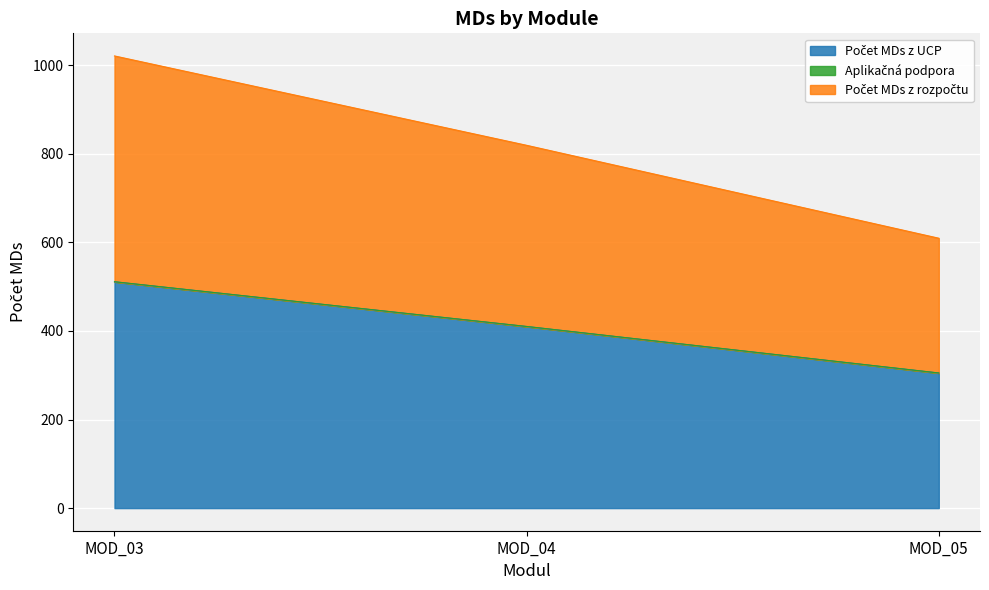

Which label corresponds to the smallest value in the chart?

MOD_05